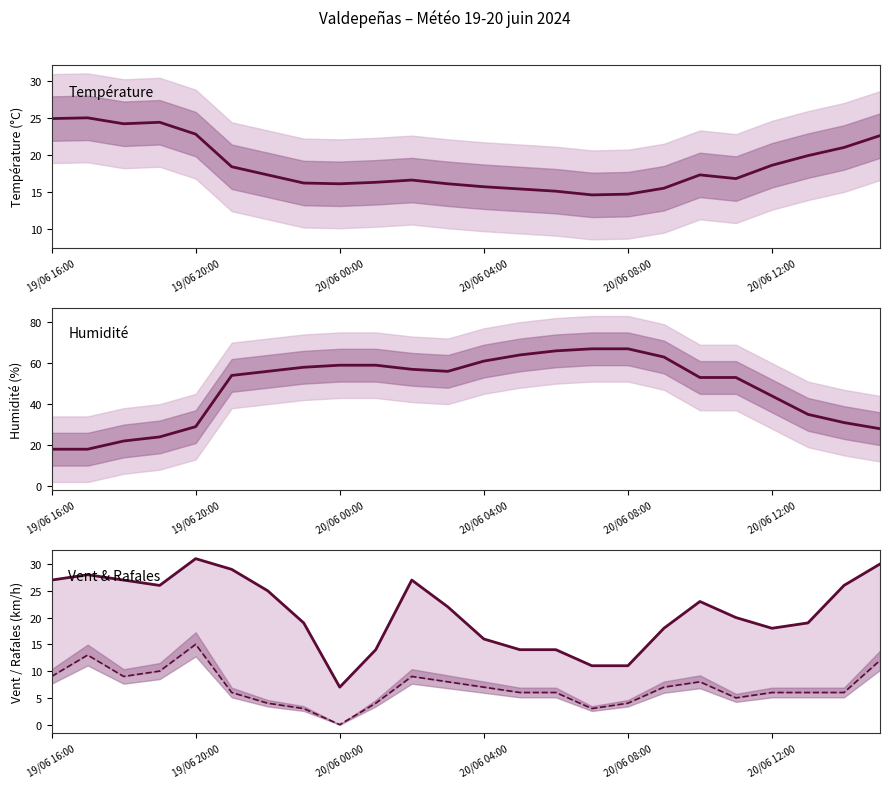

At which category does Température (°C) reach its first local valley?

20/06 00:00